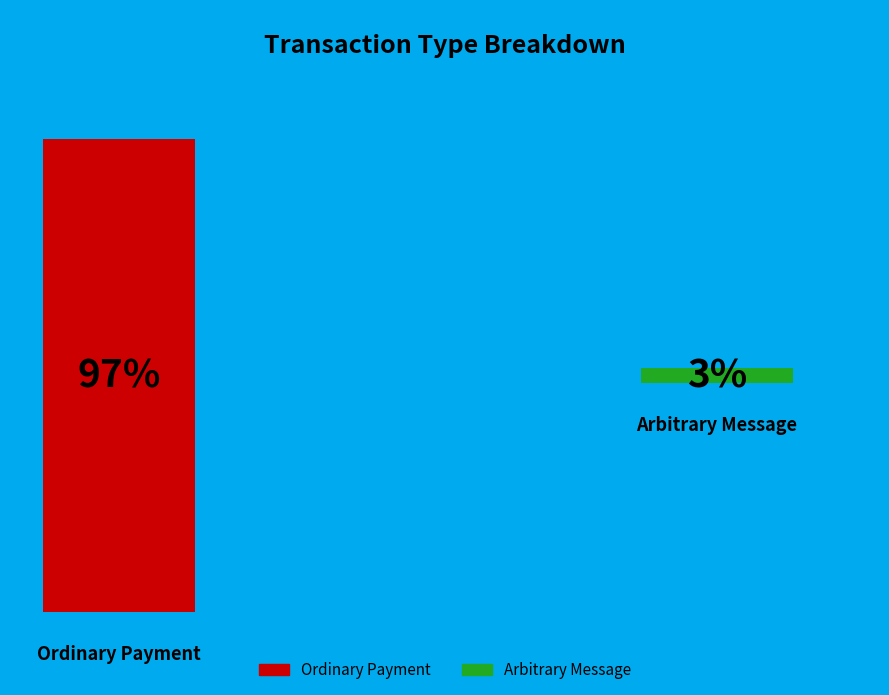

Is it true that Arbitrary Message is 3% of the pie?

True